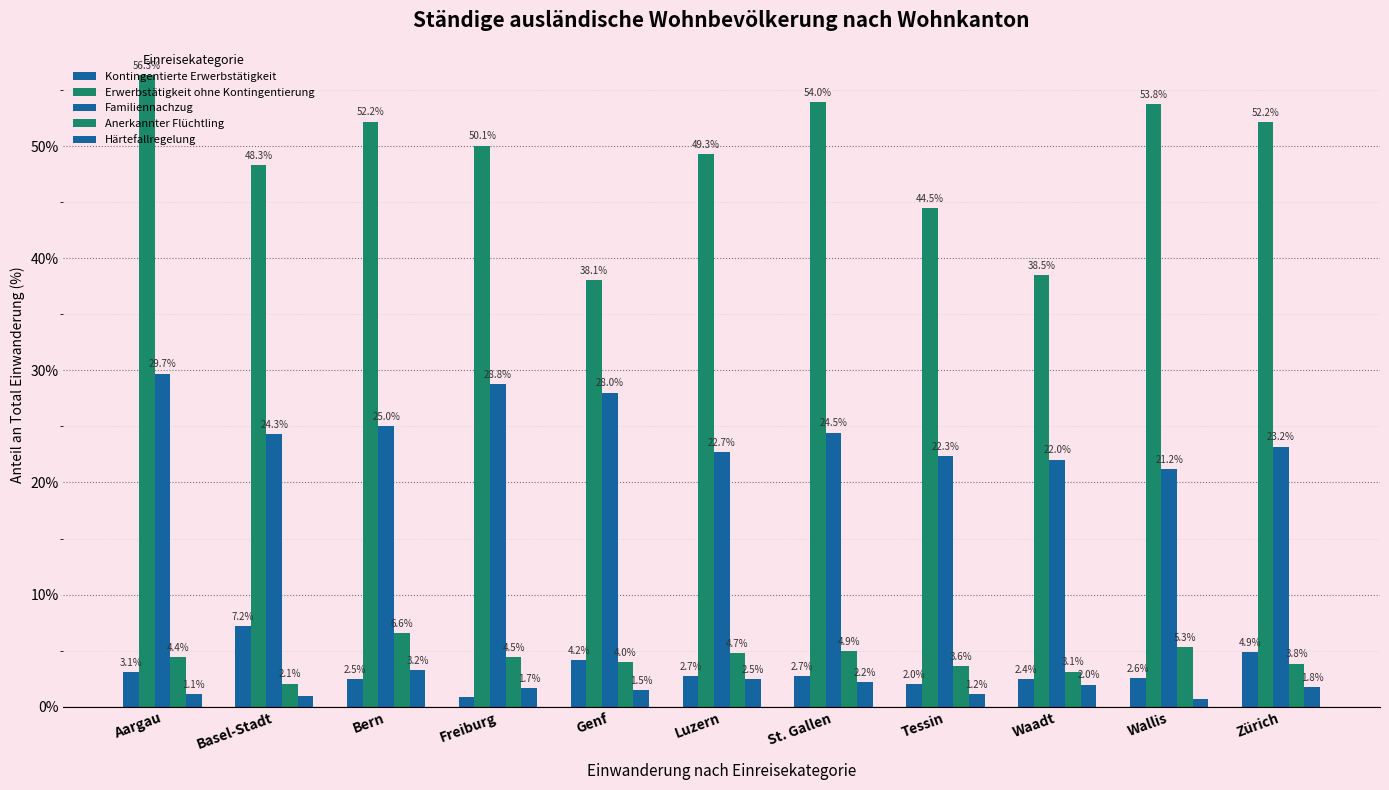

How many series are shown in this chart?

5